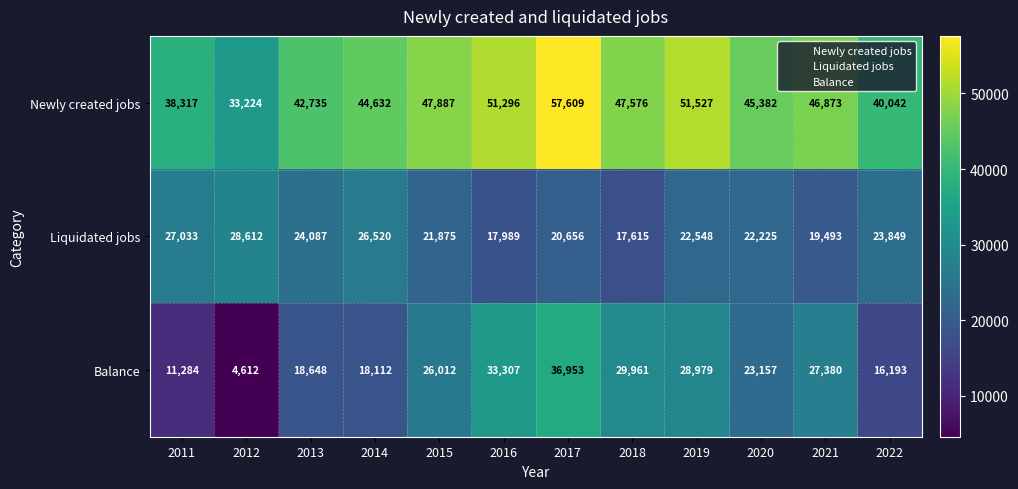

What is the smallest value displayed?

4612